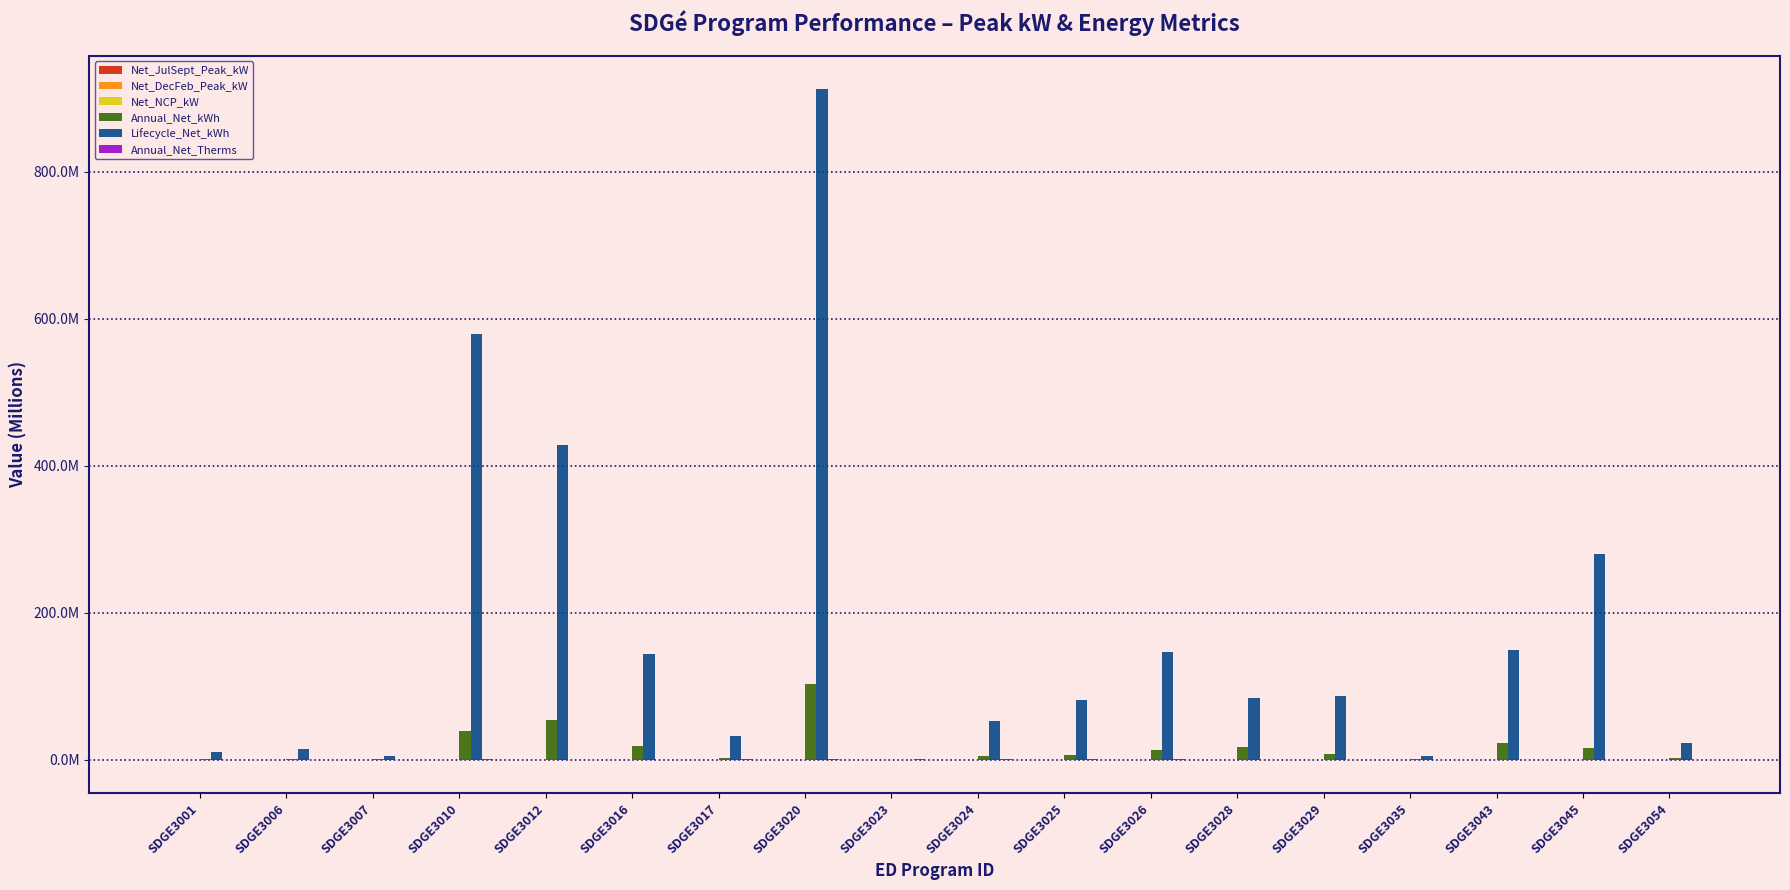

Does the chart contain stacked bars?

No